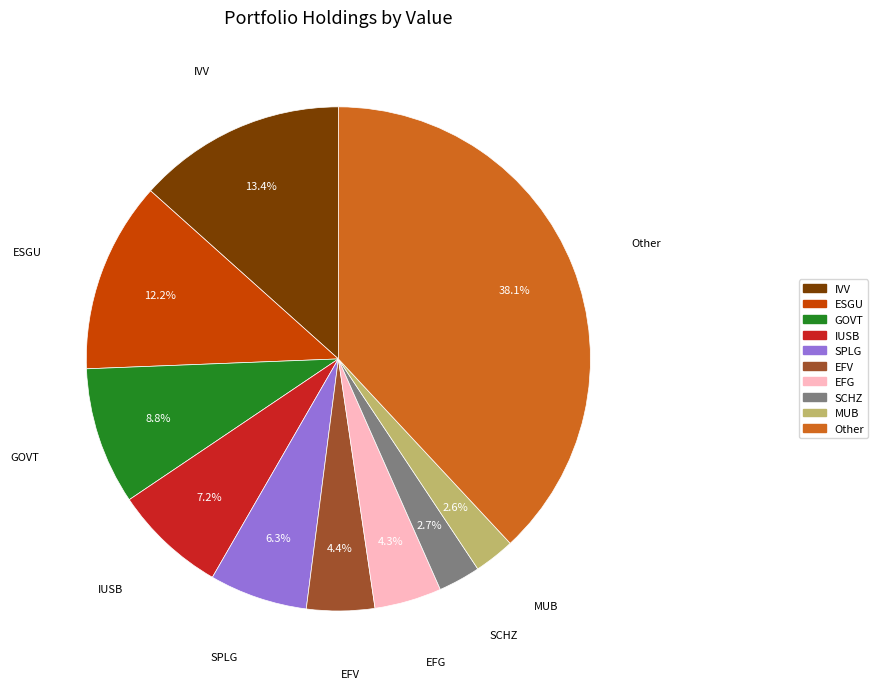

Is Other the majority of the pie?

No